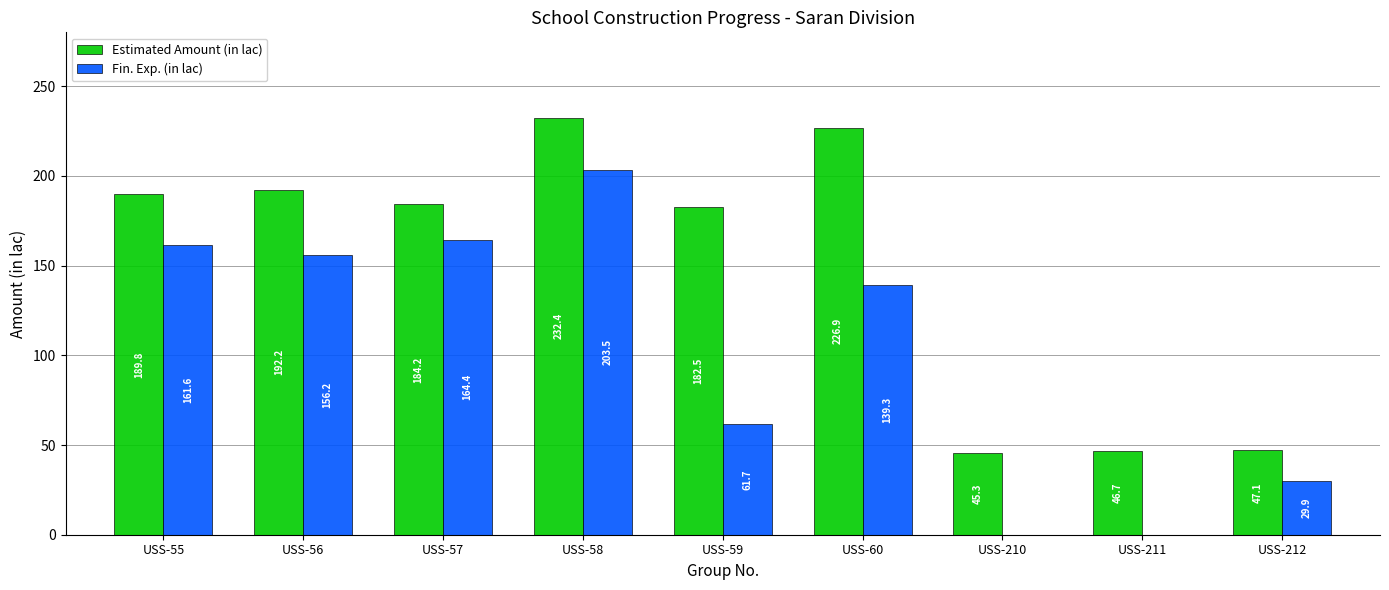

Is it true that Fin. Exp. (in lac) equals 203.5 at USS-58?

True